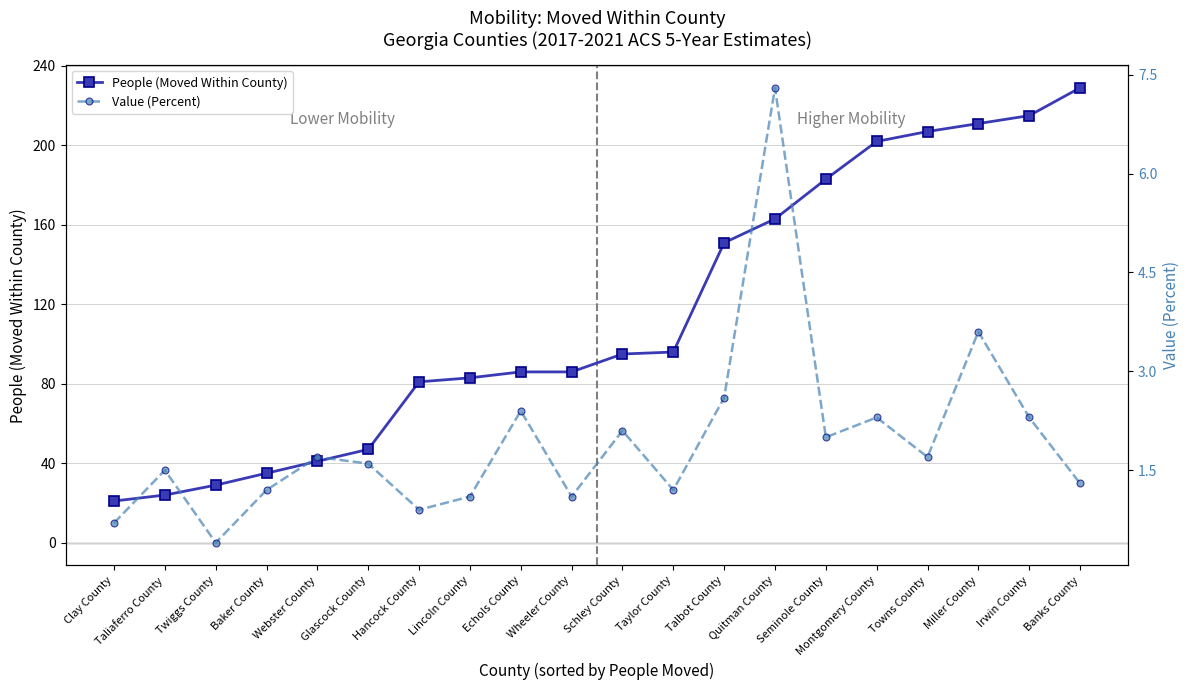

At which label does People (Moved Within County) first exceed 95?

Taylor County